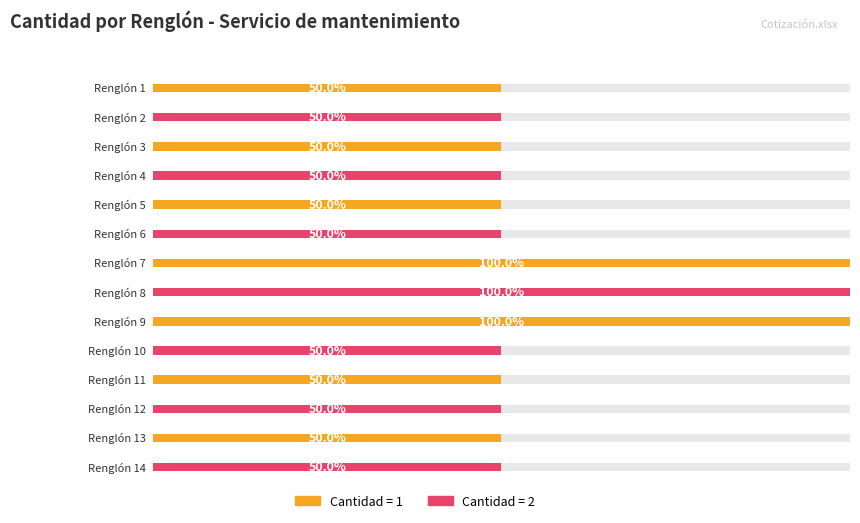

Reading left to right, what are all the values shown in this chart?

Renglón 1=1	Renglón 2=1	Renglón 3=1	Renglón 4=1	Renglón 5=1	Renglón 6=1	Renglón 7=2	Renglón 8=2	Renglón 9=2	Renglón 10=1	Renglón 11=1	Renglón 12=1	Renglón 13=1	Renglón 14=1